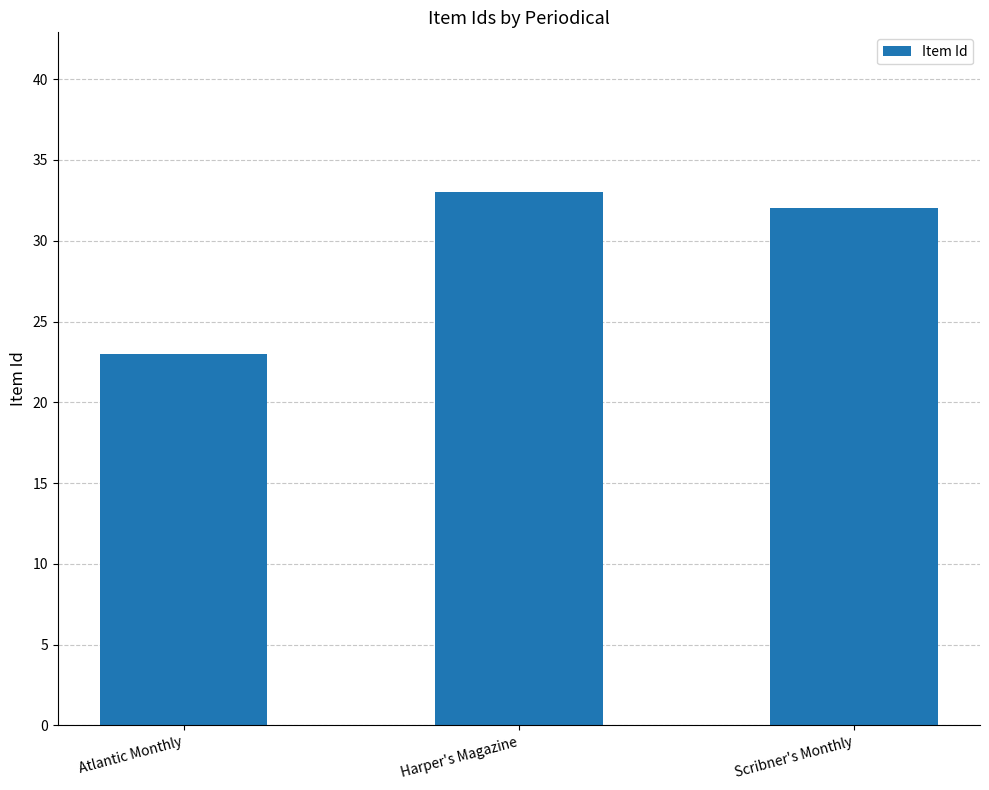

List the labels in order of value, smallest first.

Atlantic Monthly, Scribner's Monthly, Harper's Magazine